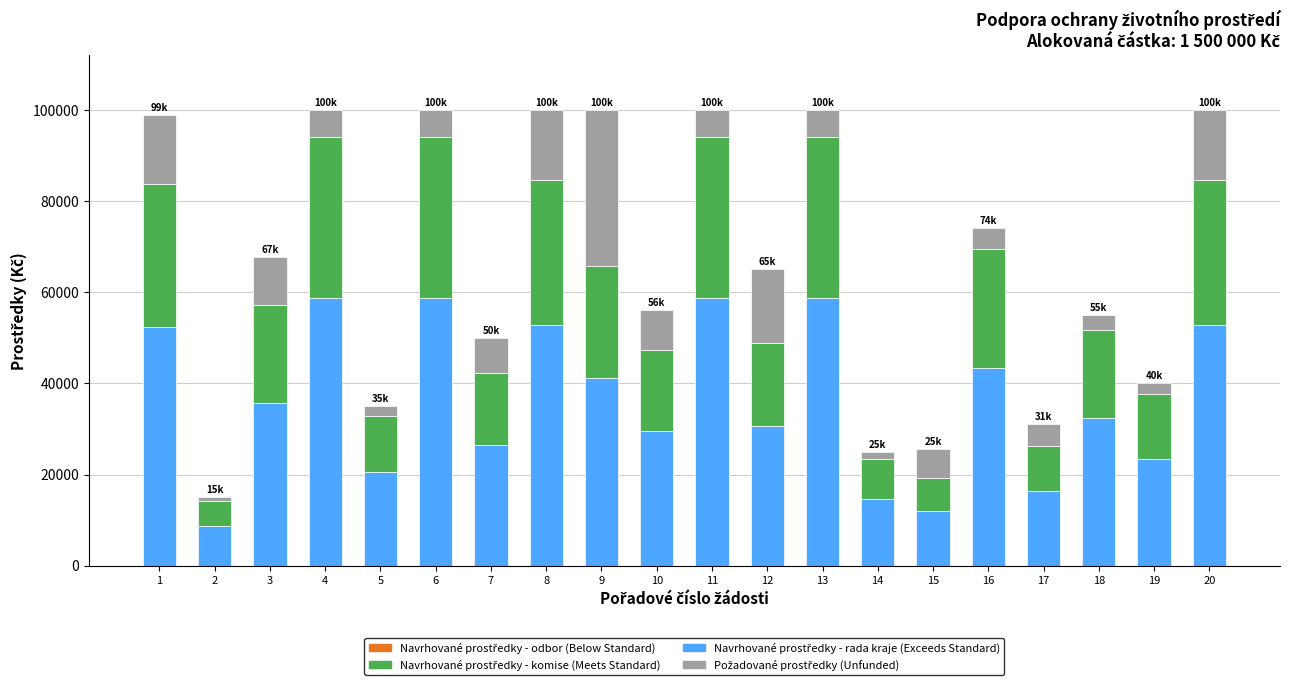

What is the total value across all series at 13?

100000.0